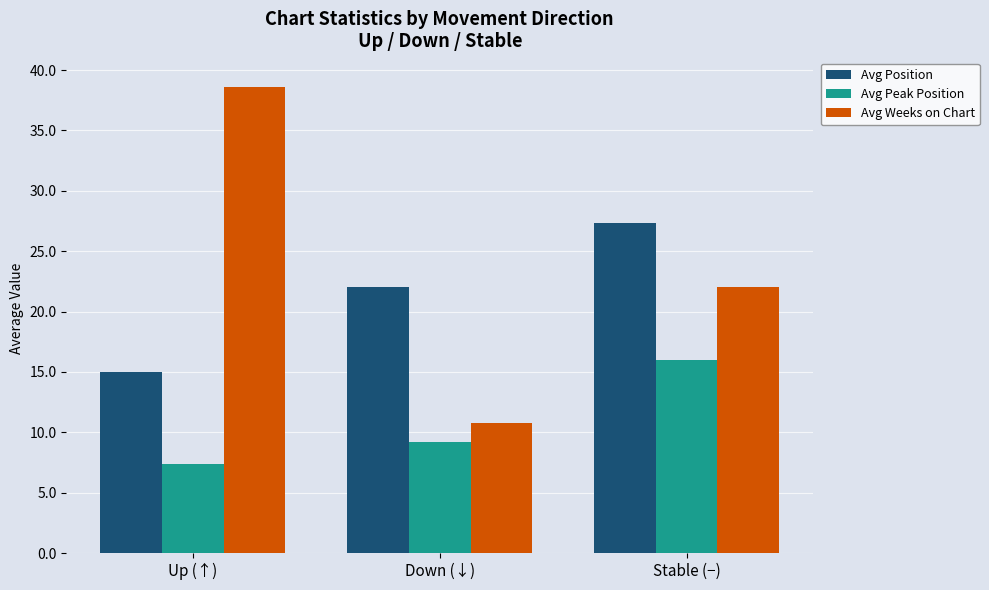

Rank the series at Stable (−) from lowest to highest value.

Avg Peak Position, Avg Weeks on Chart, Avg Position